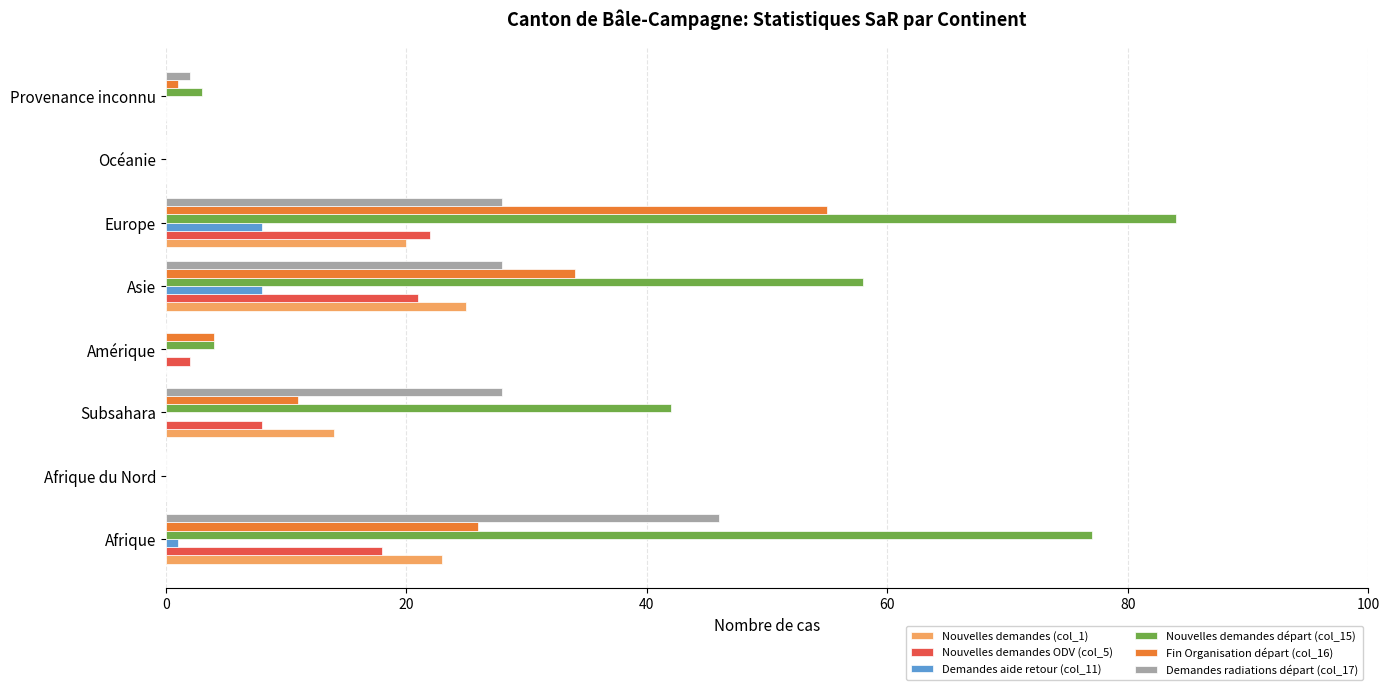

At which category is the sum across all series the highest?

Europe